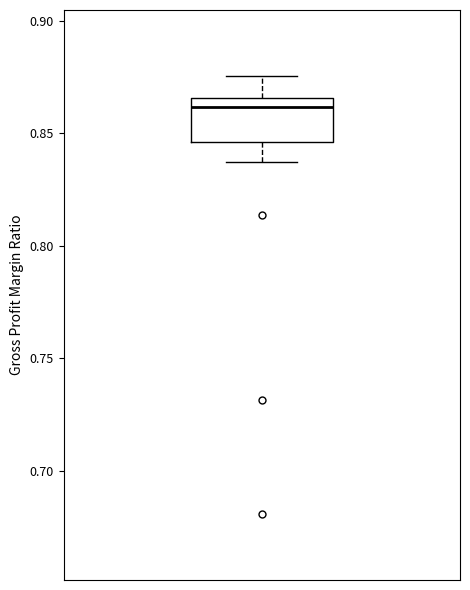

Where is the lower edge of the box on the y-axis? The values are not printed on the chart, so give them approximately, as read against the axis.

0.845